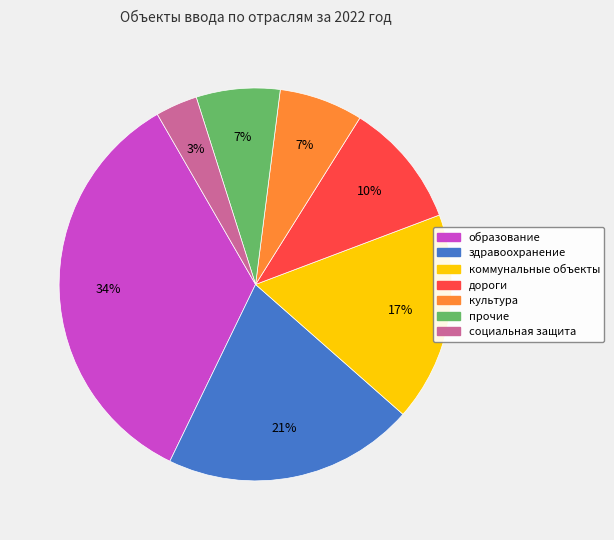

Is there any slice that represents more than half of the pie?

No